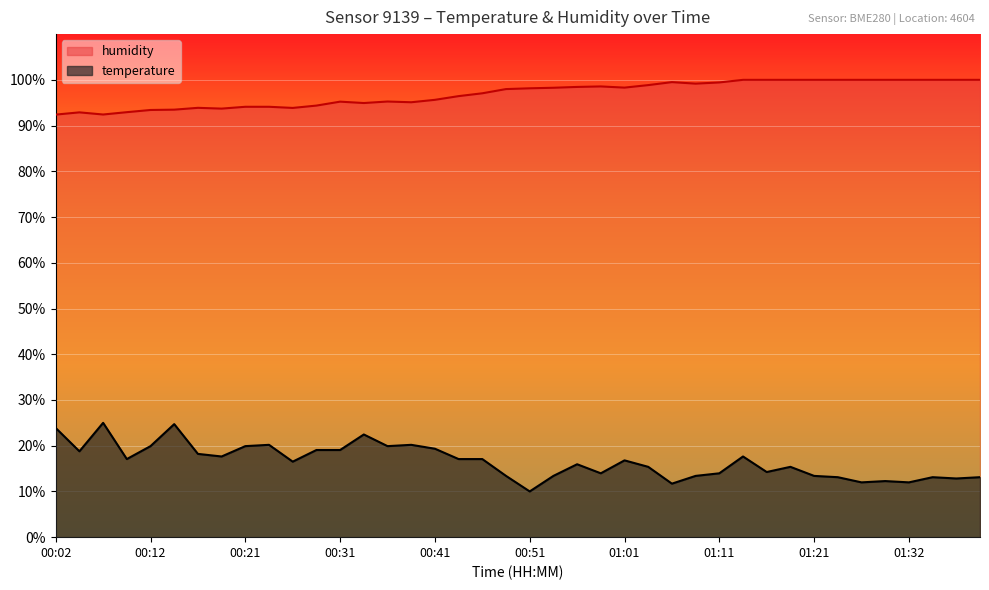

The value of temperature at 01:39 is 13.1. True or false?

True